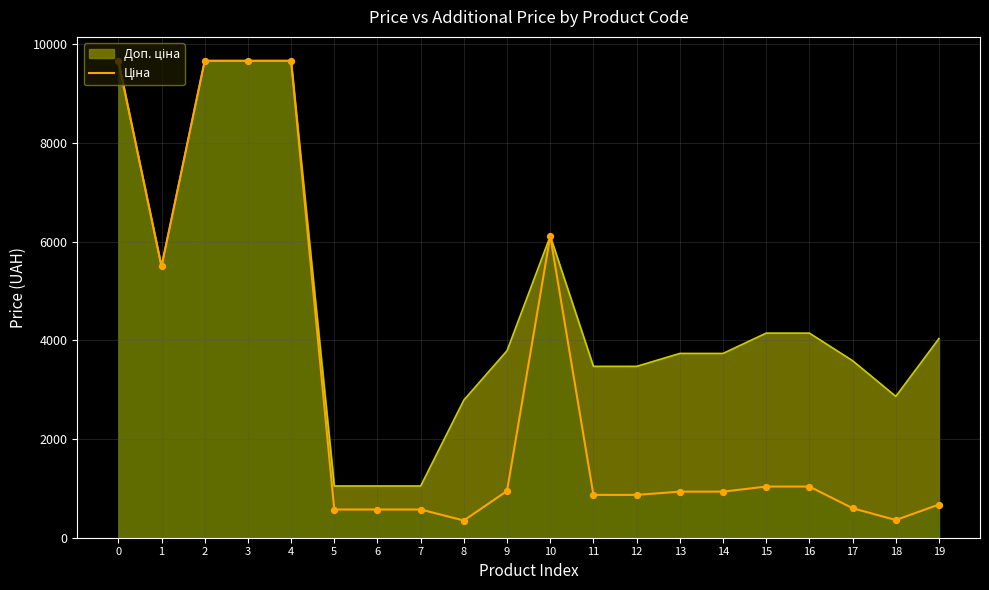

What is the maximum value shown in the chart?

9664.7